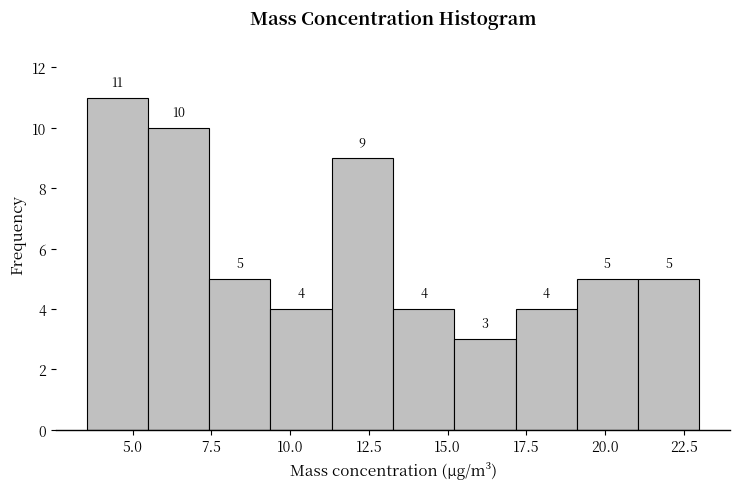

Read against the x-axis, roughly where is the centre of the tallest bar?

4.5